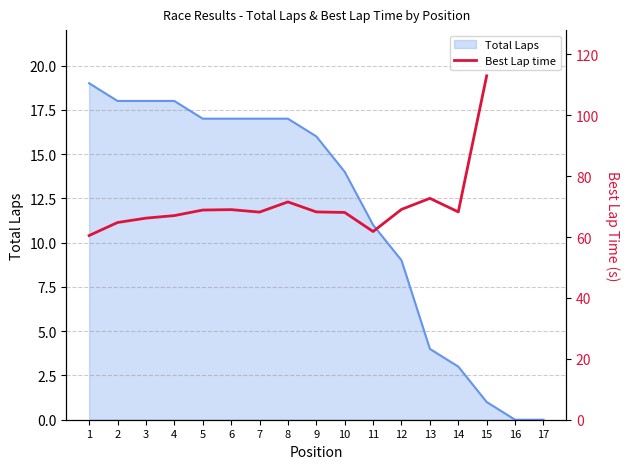

At which category does the chart reach its peak across all series?

15